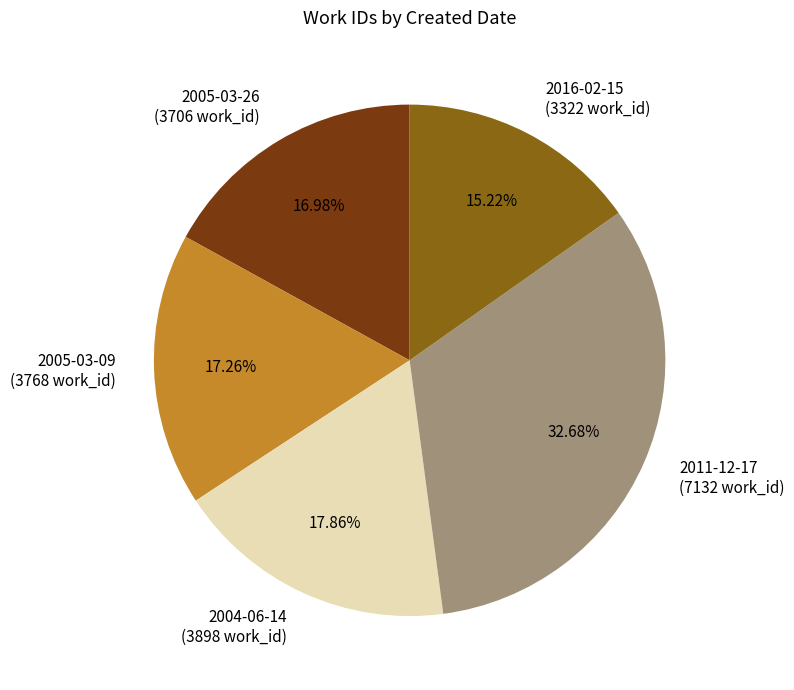

Combined, what portion of the pie is 2011-12-17 and 2005-03-26?

49.7%